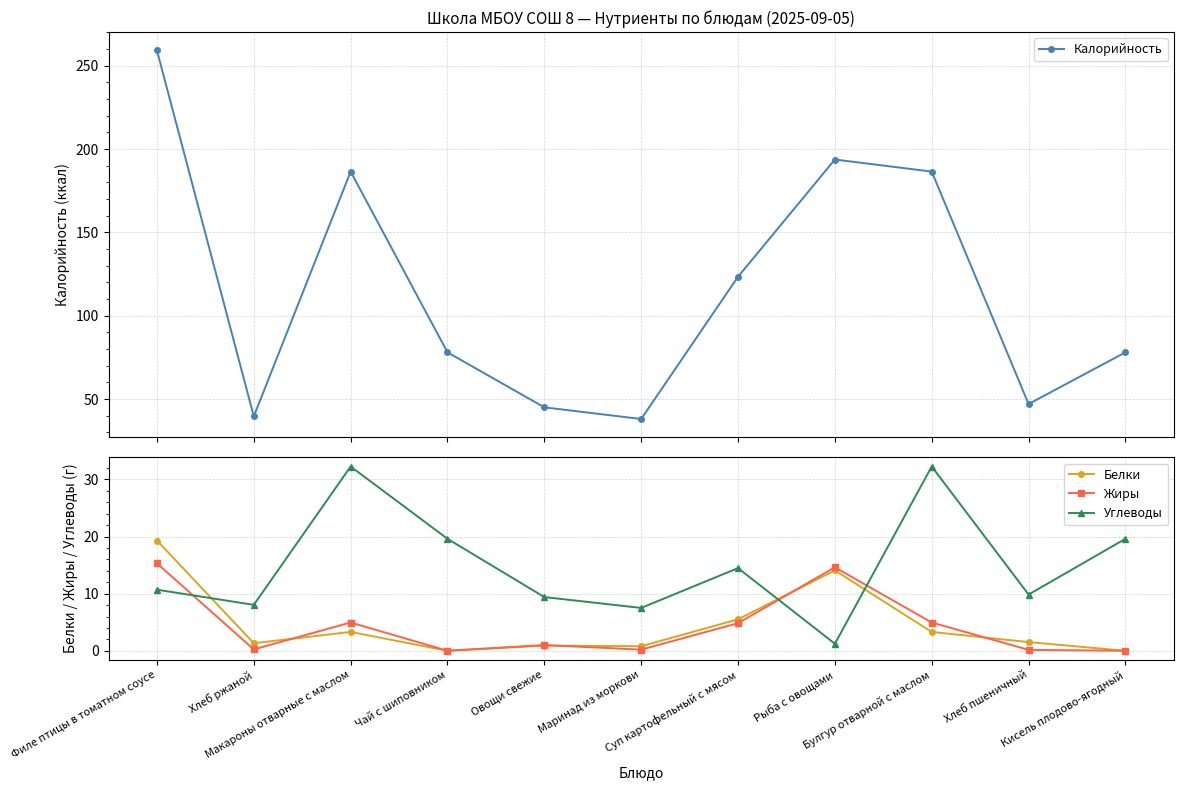

Is it true that Углеводы equals 8.0 at Хлеб ржаной?

True